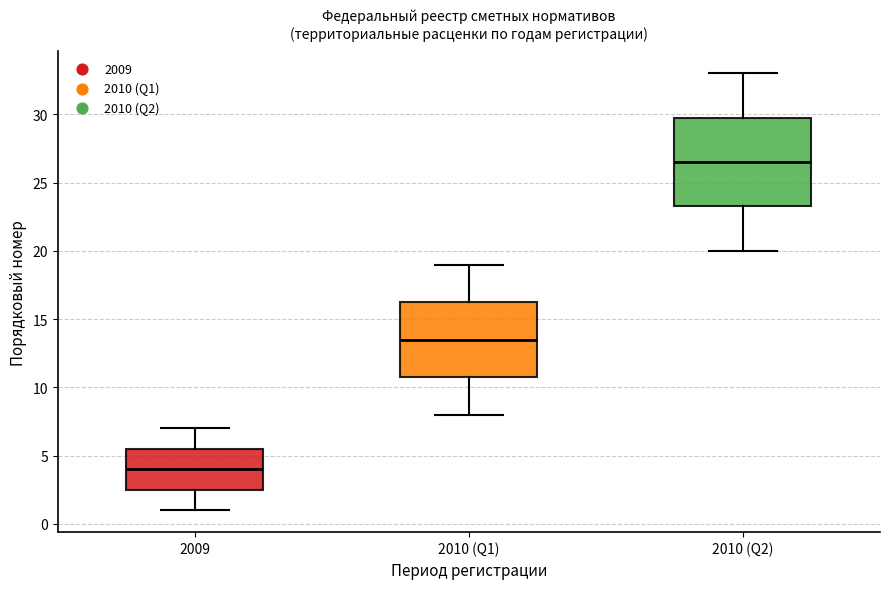

Where is the upper edge of the box for 2010 (Q1) on the y-axis? The values are not printed on the chart, so give them approximately, as read against the axis.

16.5